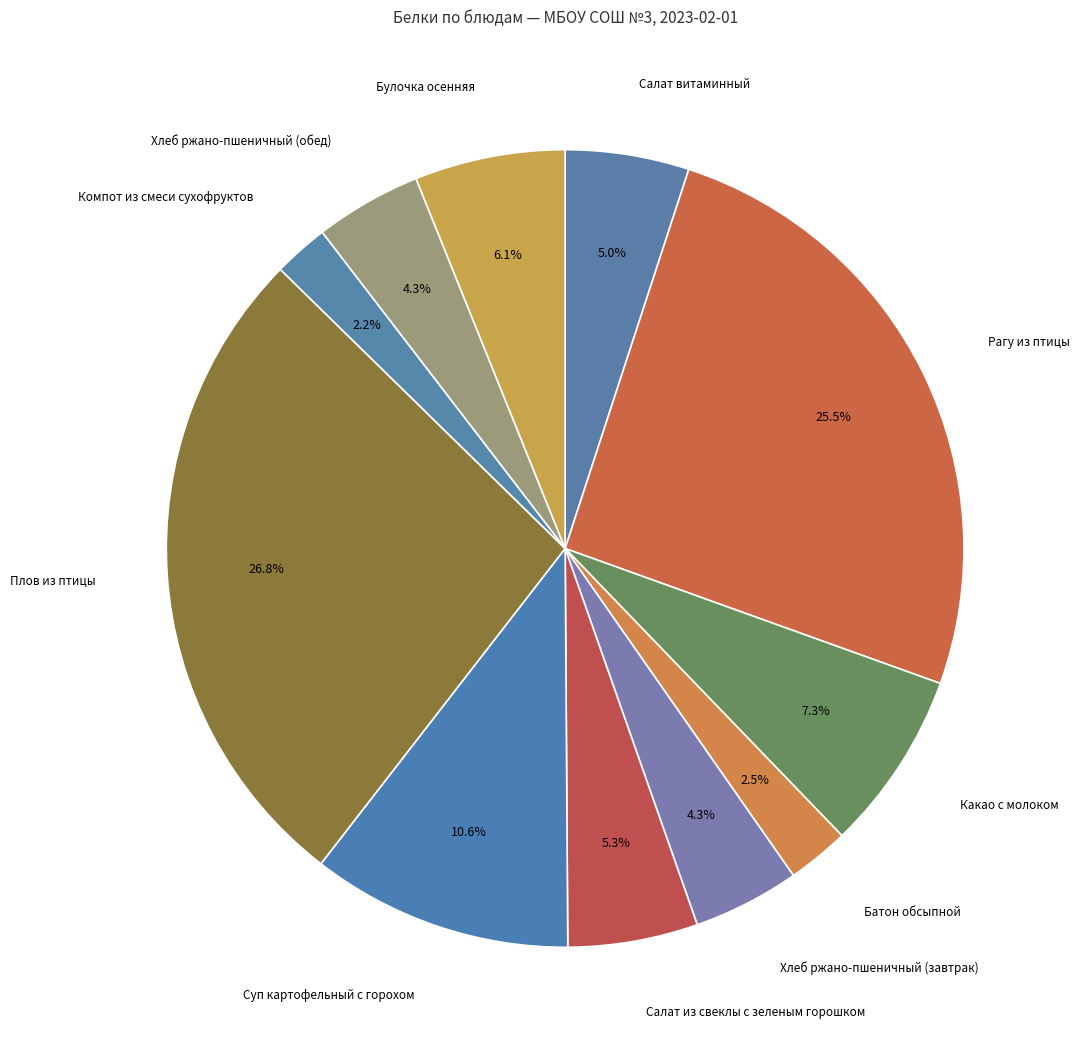

Which slice is the largest?

Плов из птицы